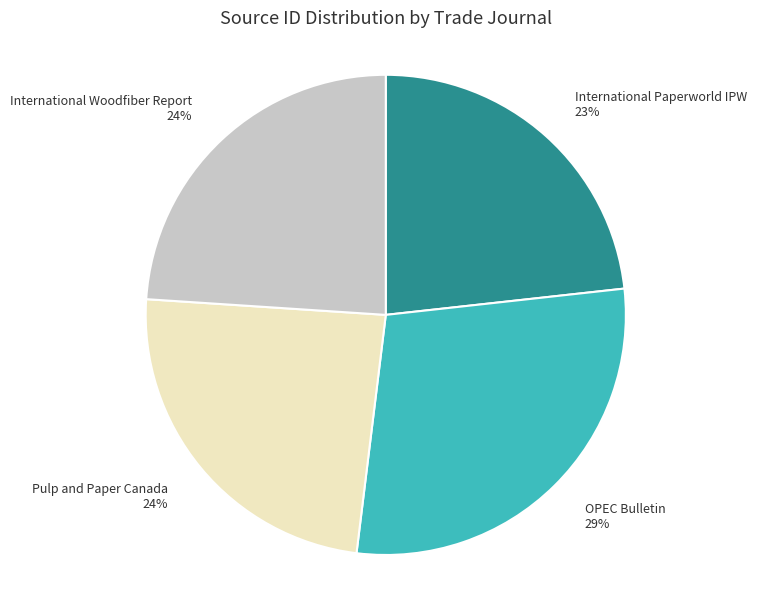

Is the sum of Pulp and Paper Canada and International Woodfiber Report greater than half?

No